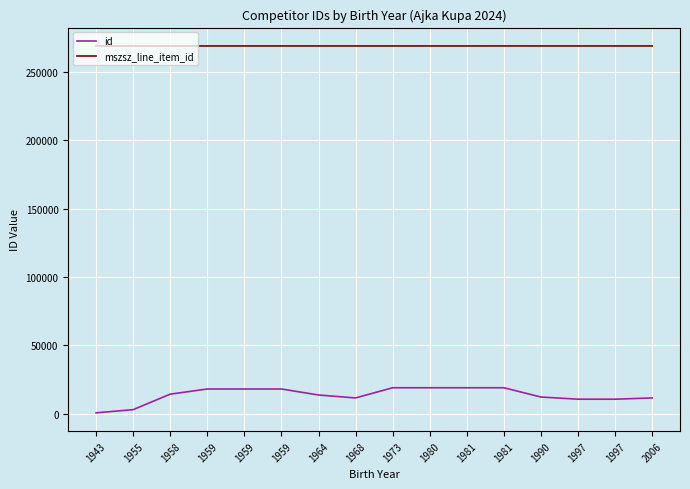

Reading left to right, transcribe all the data shown in this chart.

id: 673	2998	14345	18105	18105	18105	13719	11570	19019	19021	19022	19022	12231	10650	10650	11571
mszsz_line_item_id: 269004	269014	268998	268998	269002	269003	269002	268997	268997	268997	268997	269014	269002	268997	269002	268997